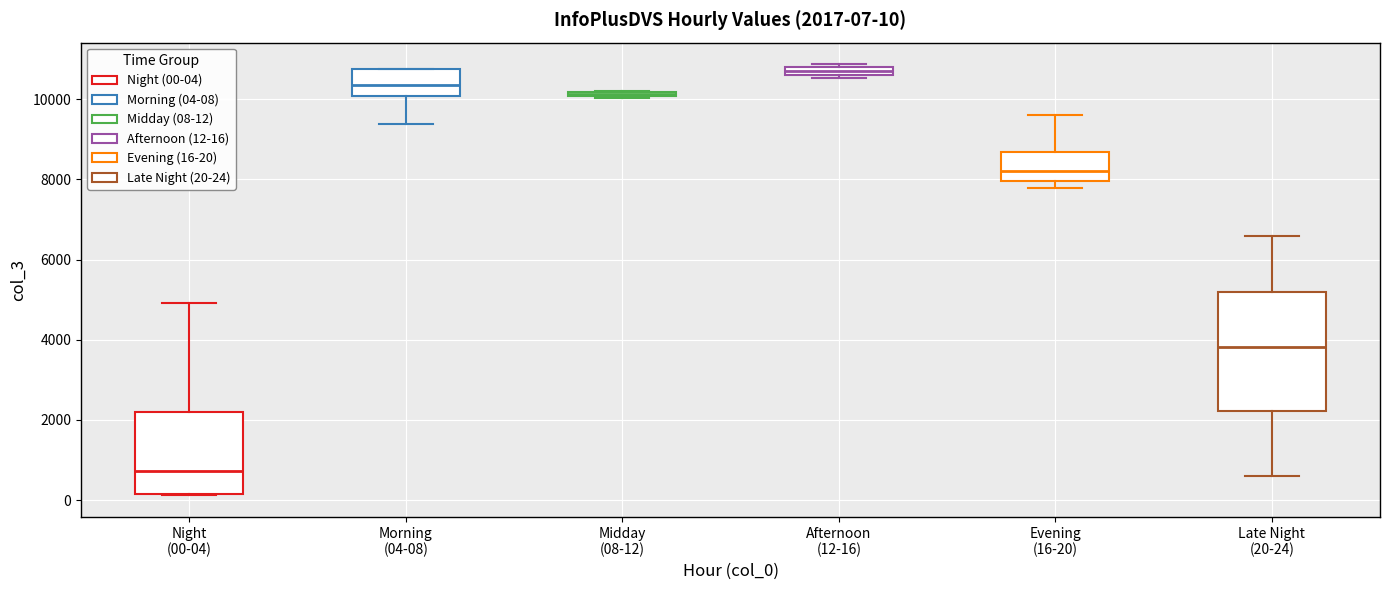

Which box's median line is the lowest?

Night (00-04)